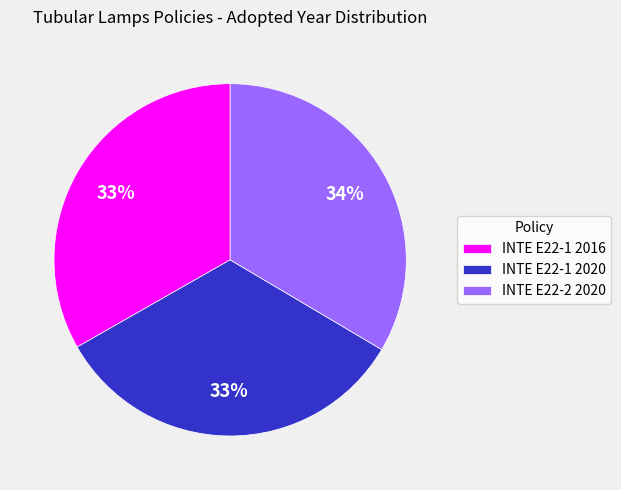

Combined, do INTE E22-2 2020 and INTE E22-1 2020 account for over 50%?

Yes